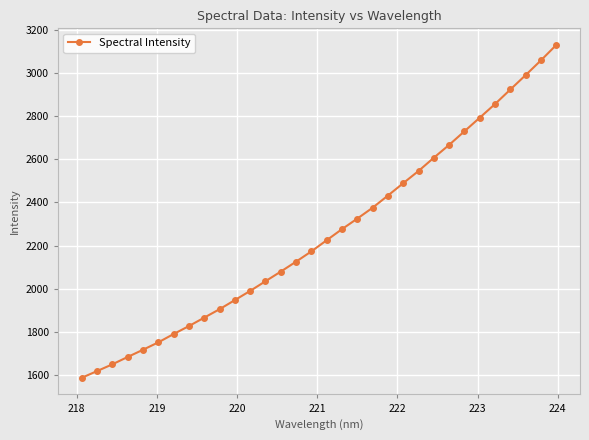

What is the difference between the maximum and minimum values?

1544.0